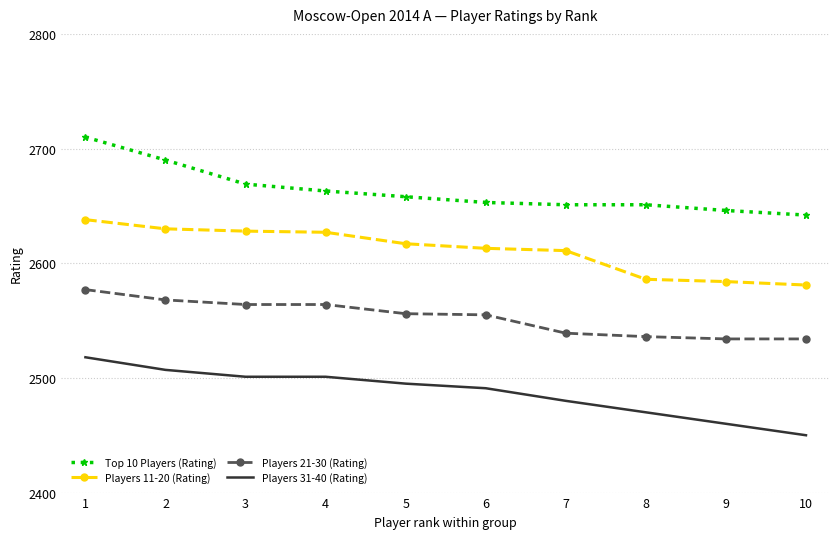

What is the difference between the maximum and minimum values in the Players 31-40 (Rating) series?

68